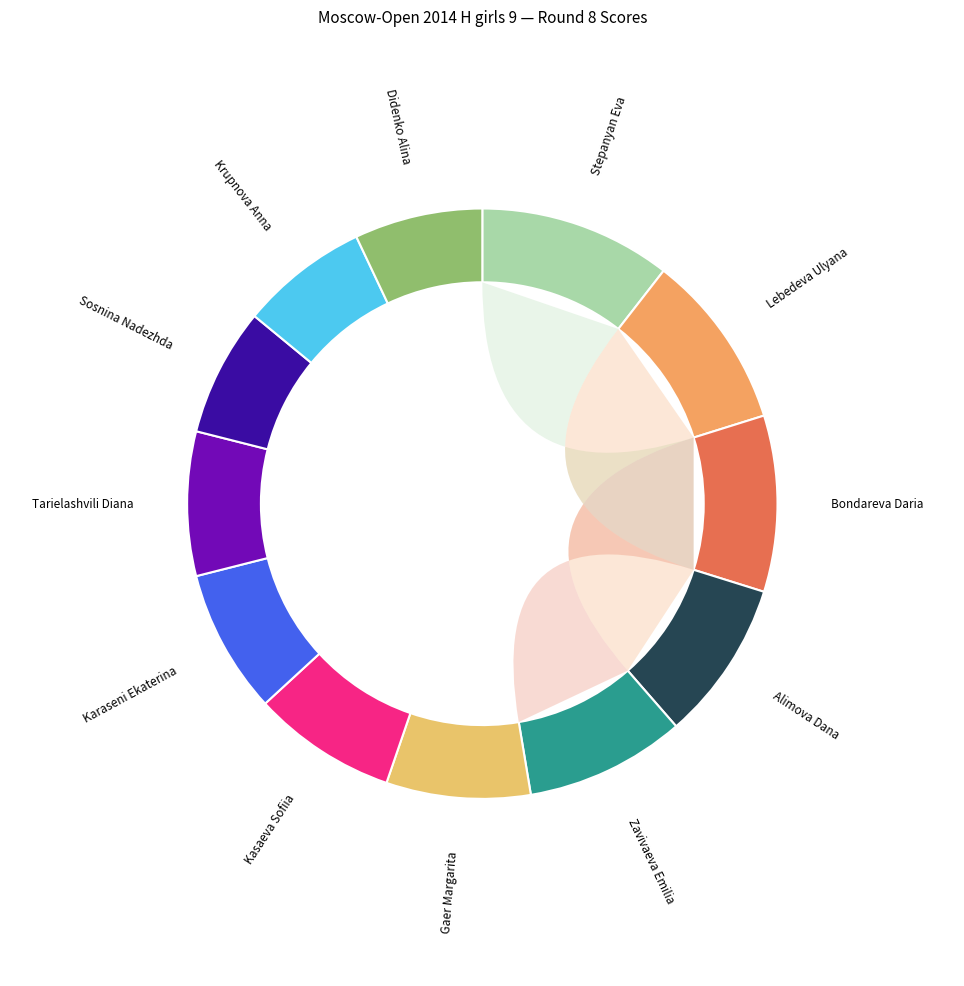

Is the sum of Kasaeva Sofiia and Alimova Dana greater than half?

No